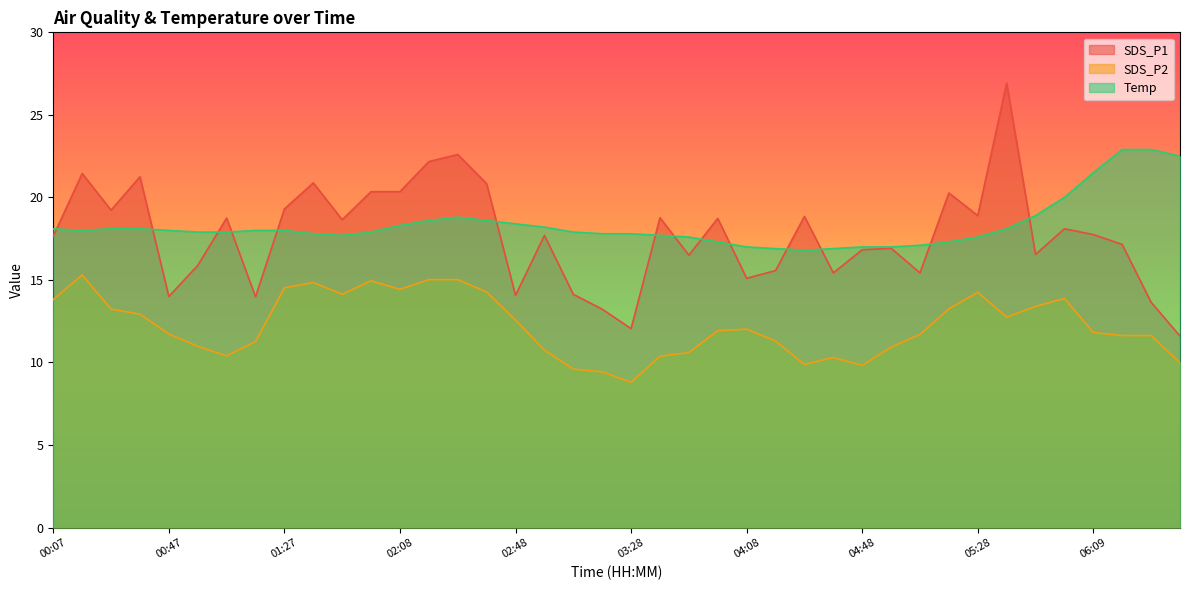

True or false: SDS_P1 and SDS_P2 intersect in this chart.

False